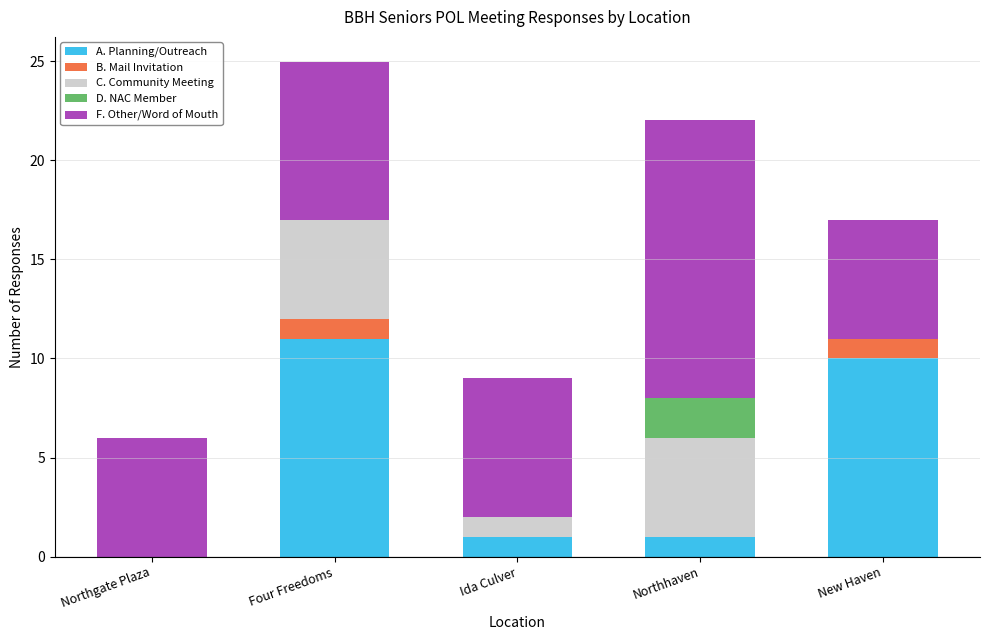

Reading left to right, transcribe the values for A. Planning/Outreach.

Northgate Plaza=0.0	Four Freedoms=11.0	Ida Culver=1.0	Northhaven=1.0	New Haven=10.0